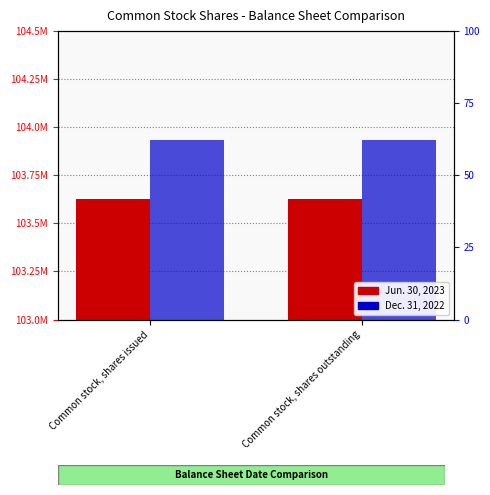

What is the sum of the Dec. 31, 2022 values at Common stock, shares issued and Common stock, shares outstanding?

207864166